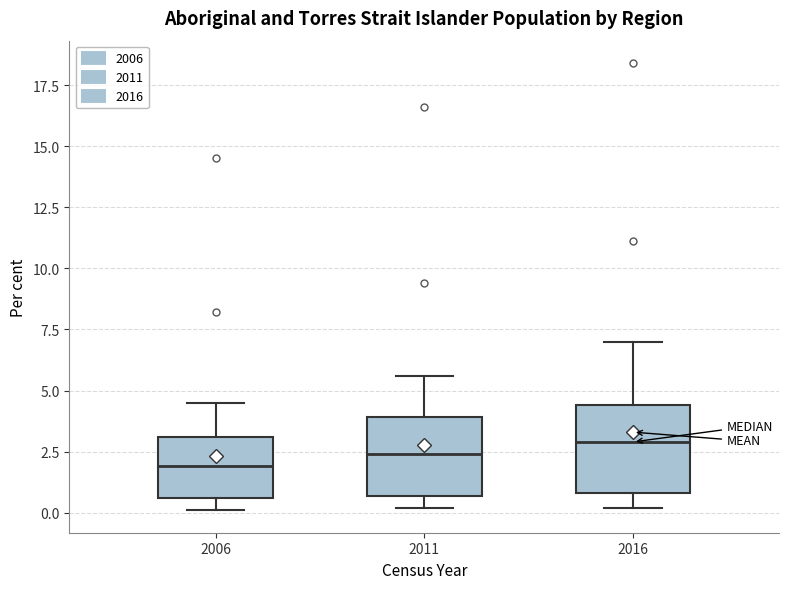

Reading left to right, transcribe this box plot: for each box, give where its median line is, the range the box spans, and where its two whiskers end, as read against the y-axis. The values are not printed on the chart, so give them approximately, as read against the axis.

2006: median 2.0, box 0.5 to 3.0, whiskers 0.0 to 4.5
2011: median 2.5, box 0.5 to 4.0, whiskers 0.0 to 5.5
2016: median 3.0, box 1.0 to 4.5, whiskers 0.0 to 7.0